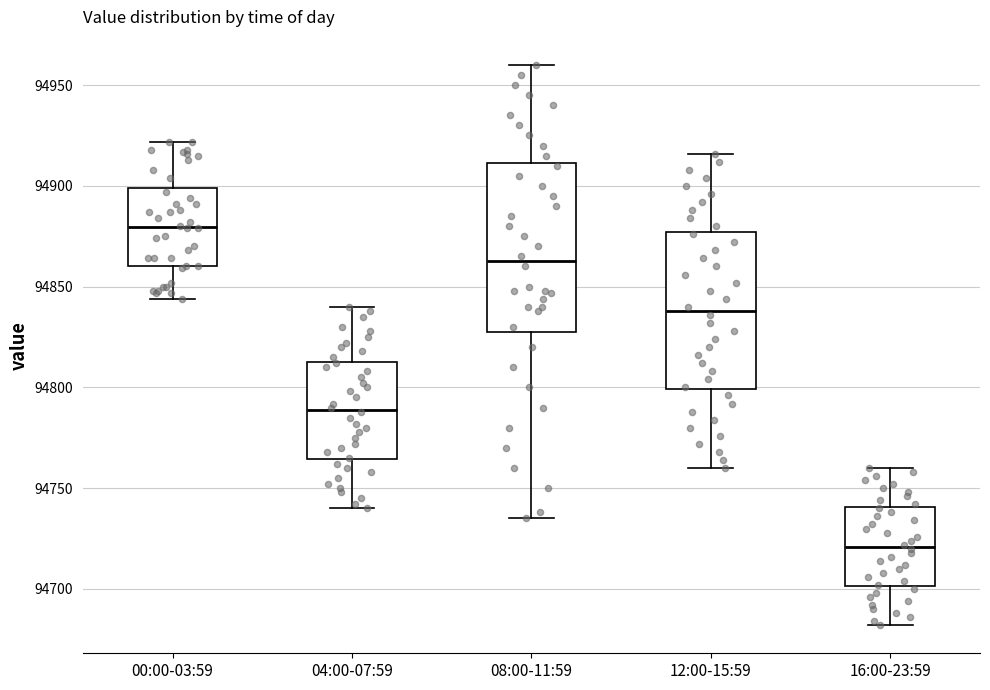

Reading left to right, transcribe this box plot: for each box, give where its median line is, the range the box spans, and where its two whiskers end, as read against the y-axis. The values are not printed on the chart, so give them approximately, as read against the axis.

00:00-03:59: median 94880, box 94860 to 94900, whiskers 94845 to 94920
04:00-07:59: median 94790, box 94765 to 94815, whiskers 94740 to 94840
08:00-11:59: median 94865, box 94830 to 94910, whiskers 94735 to 94960
12:00-15:59: median 94840, box 94800 to 94875, whiskers 94760 to 94915
16:00-23:59: median 94720, box 94700 to 94740, whiskers 94680 to 94760